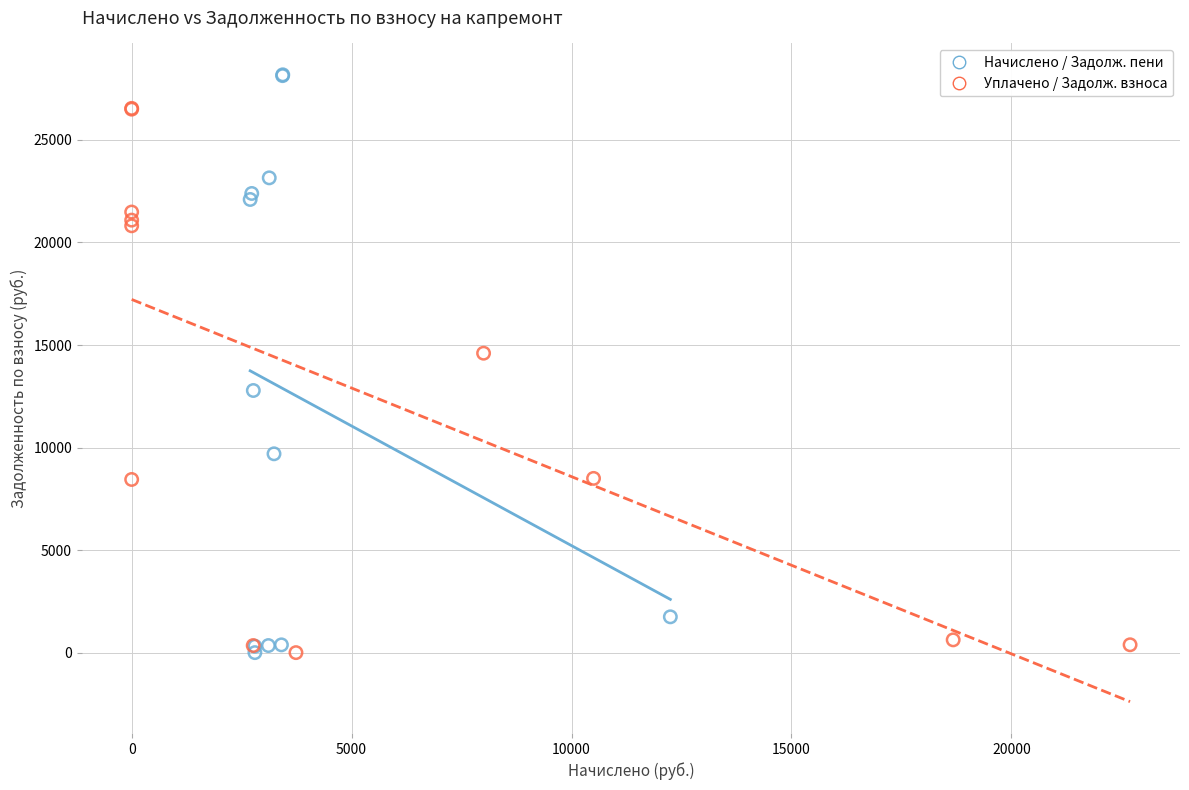

Which series has the widest spread of Y values?

Начислено / Задолж. пени